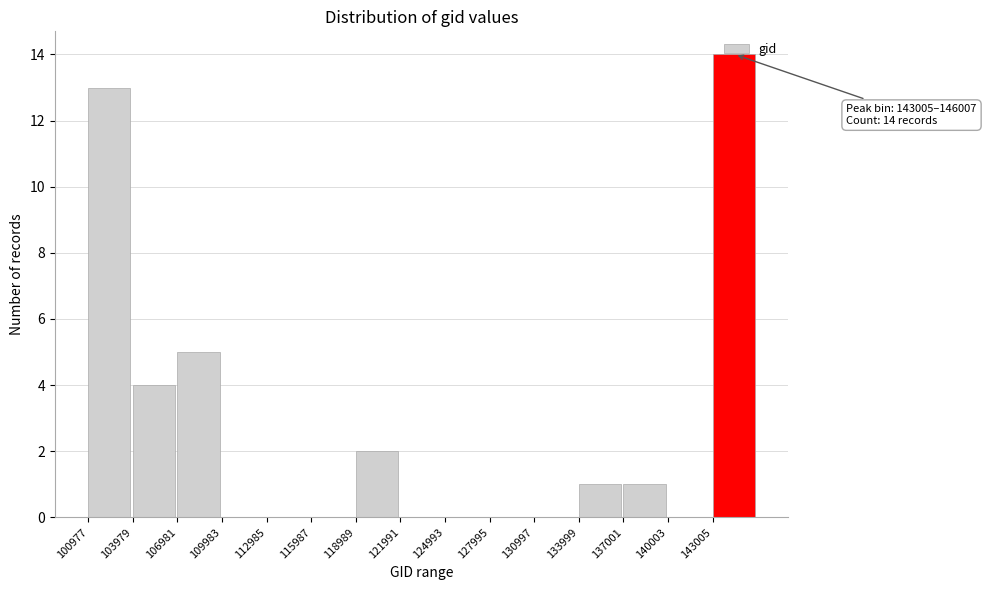

Which range on the x-axis has the tallest bar?

143000 to 146000